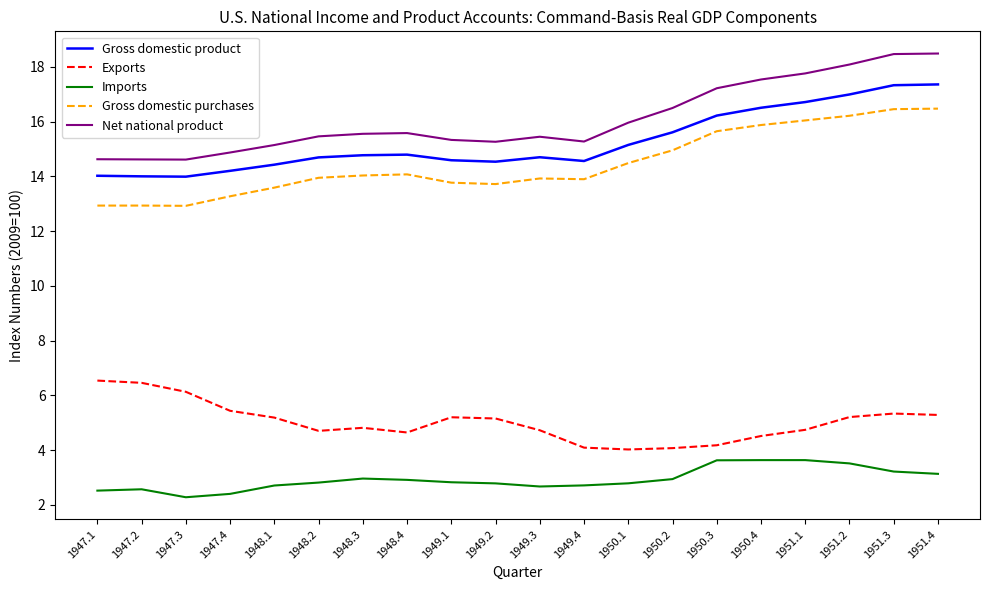

What is the total value across all series at 1948.3?

52.1